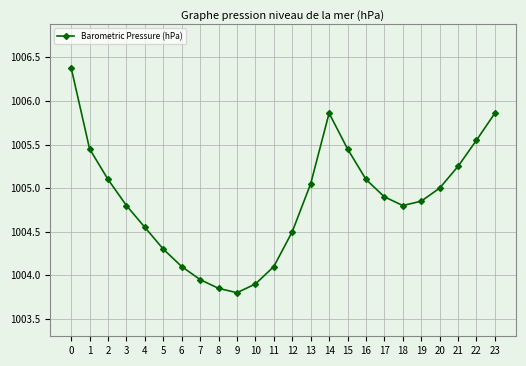

Where is the first local maximum?

14